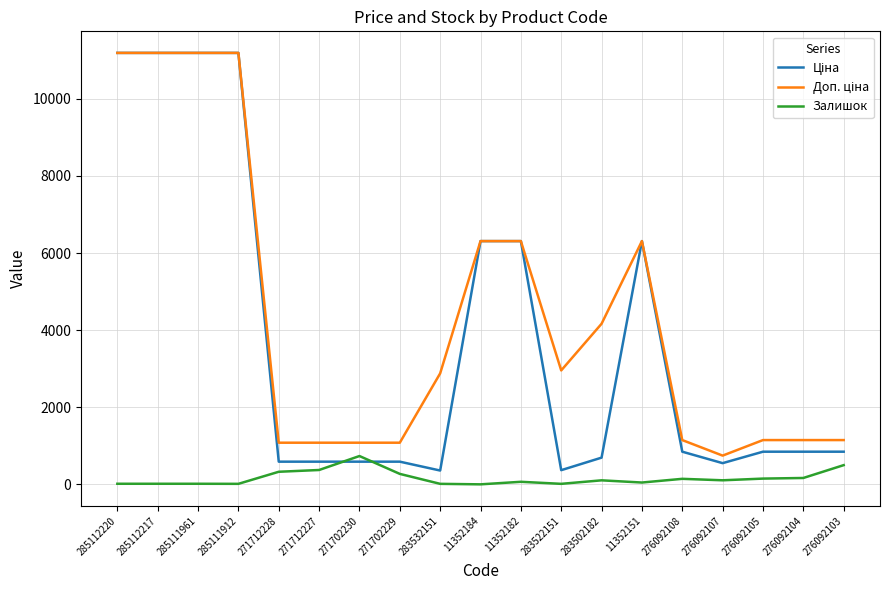

Does the chart display data point markers on the line(s)?

No